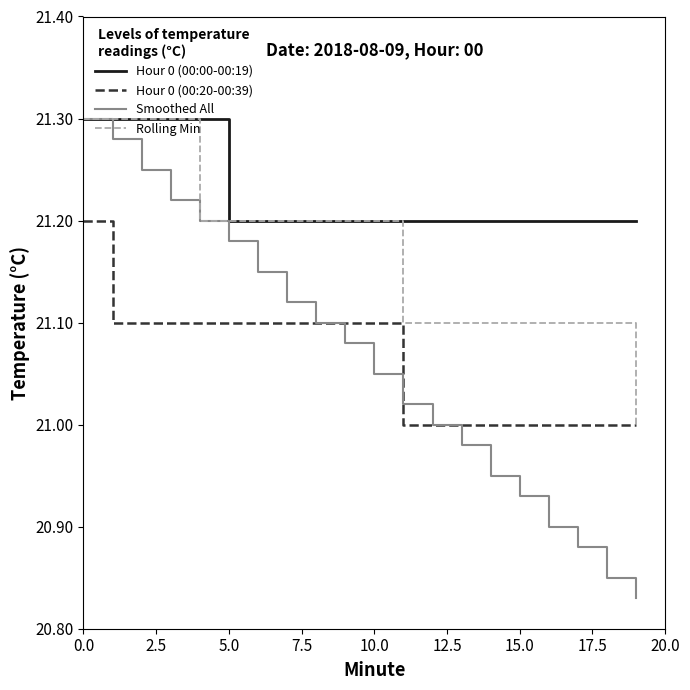

How many distinct data groups are displayed?

4